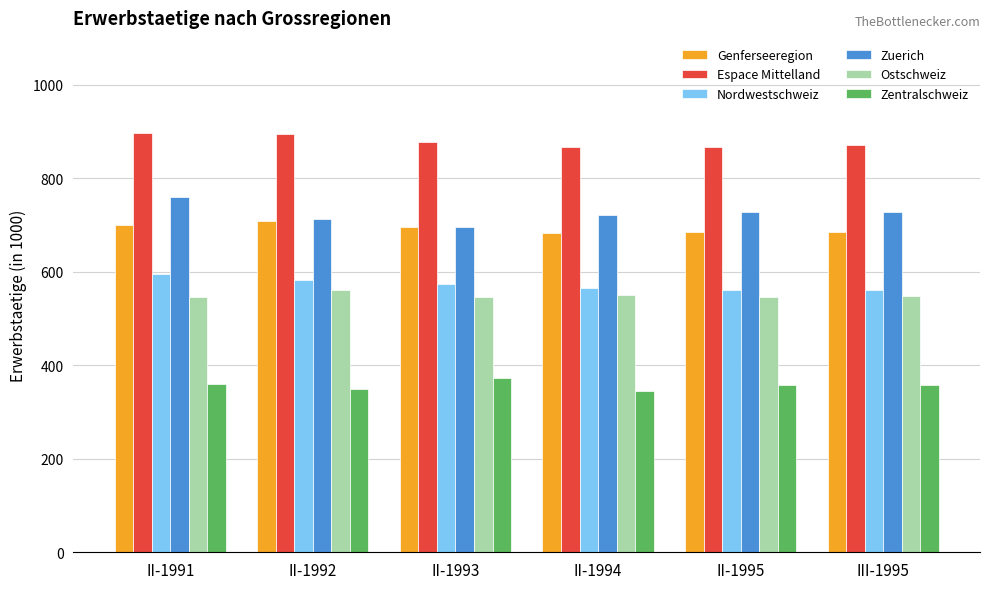

How many bars are there in each group?

6